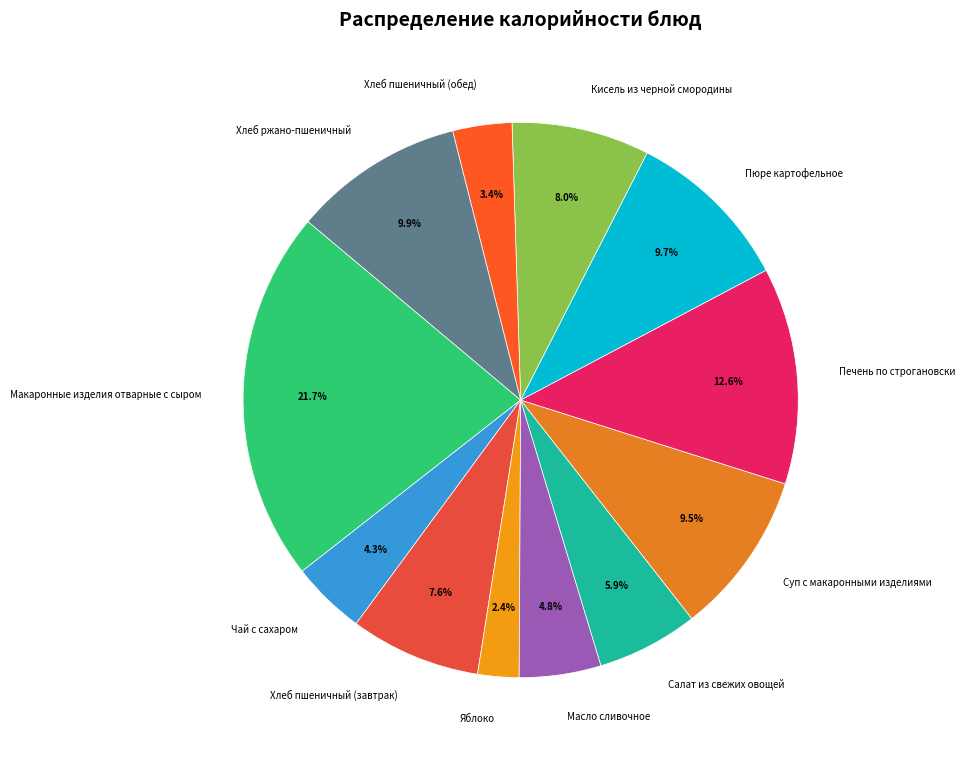

Approximately how many times larger is the value at Суп с макаронными изделиями compared to Чай с сахаром?

2.2